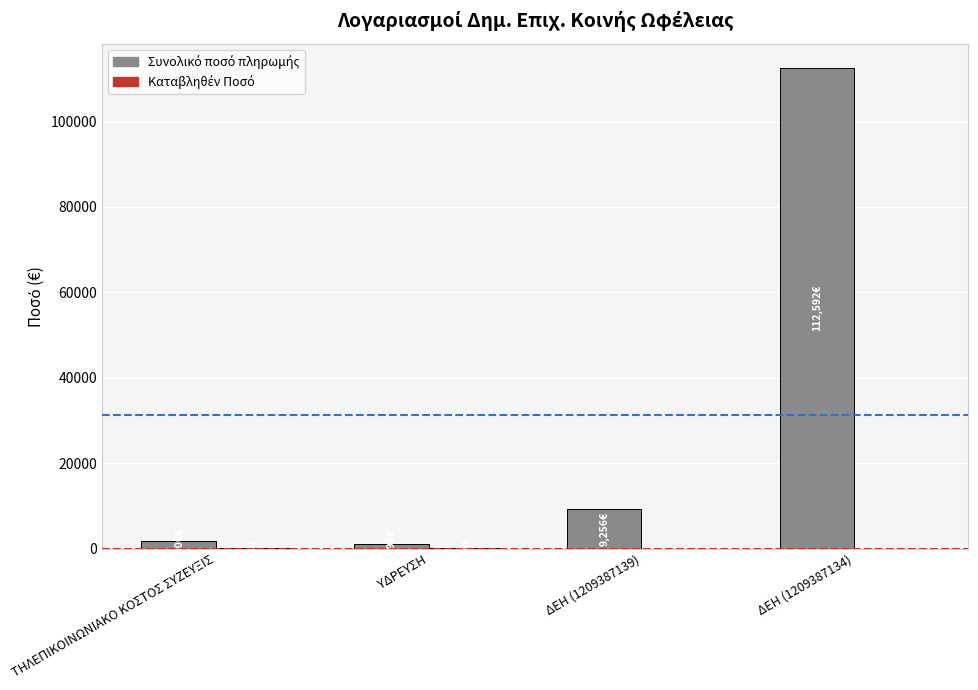

What is the greatest value displayed?

112592.0